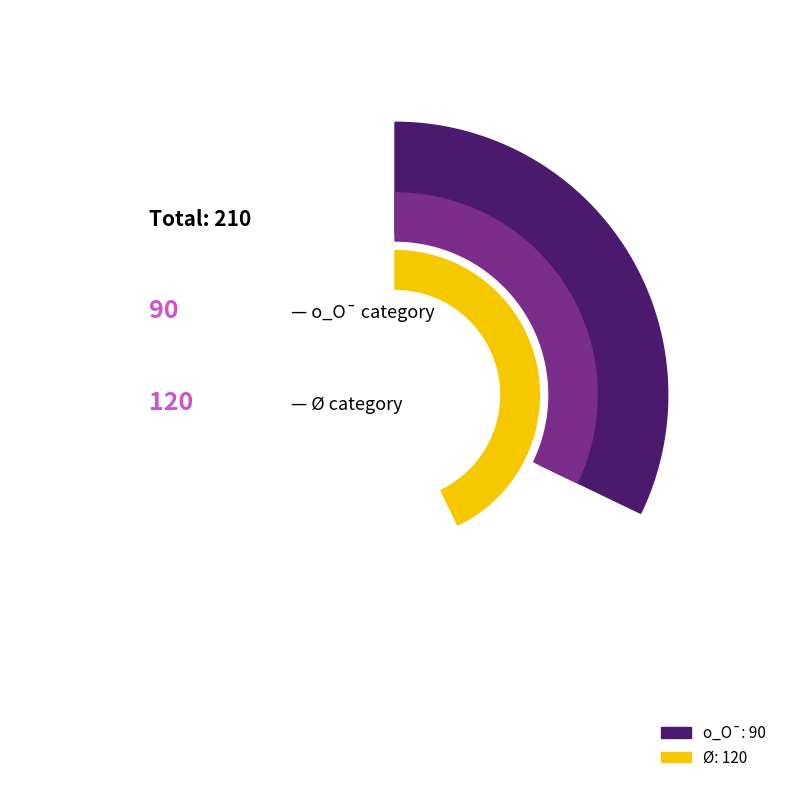

Approximately how many times larger is the value at o_O compared to ?

0.8